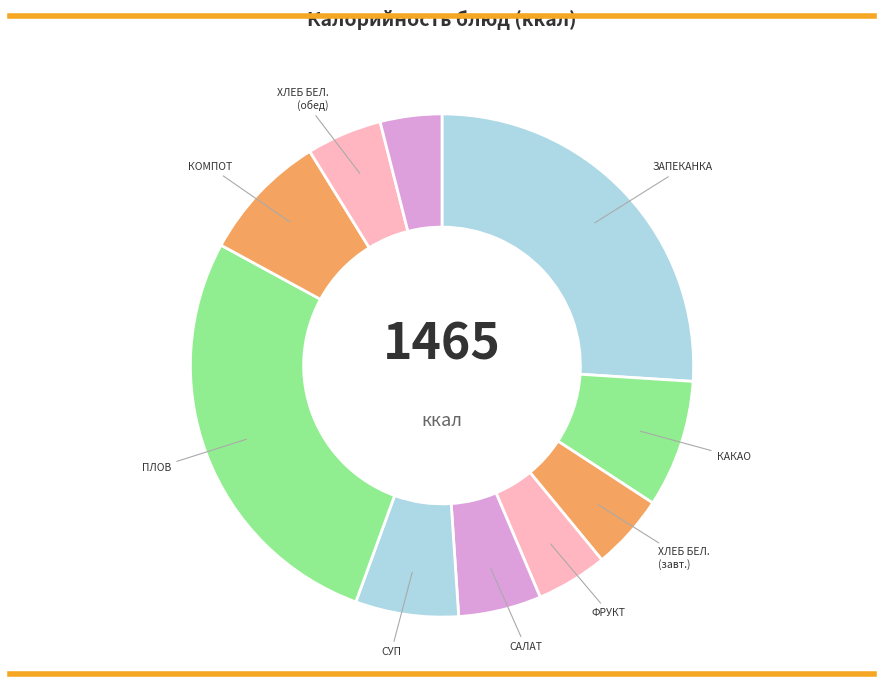

To the nearest percent, what is the difference between the largest and smallest slice percentages?

23%